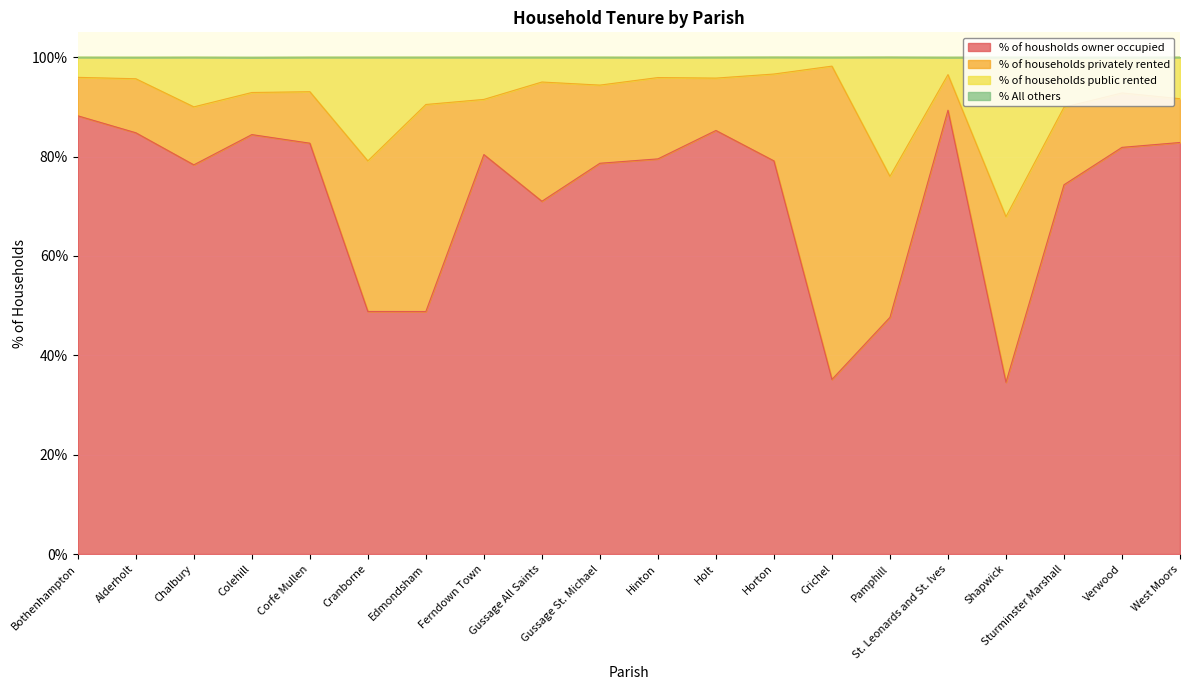

Where is % of housholds owner occupied nearest to the value 61?

Gussage All Saints